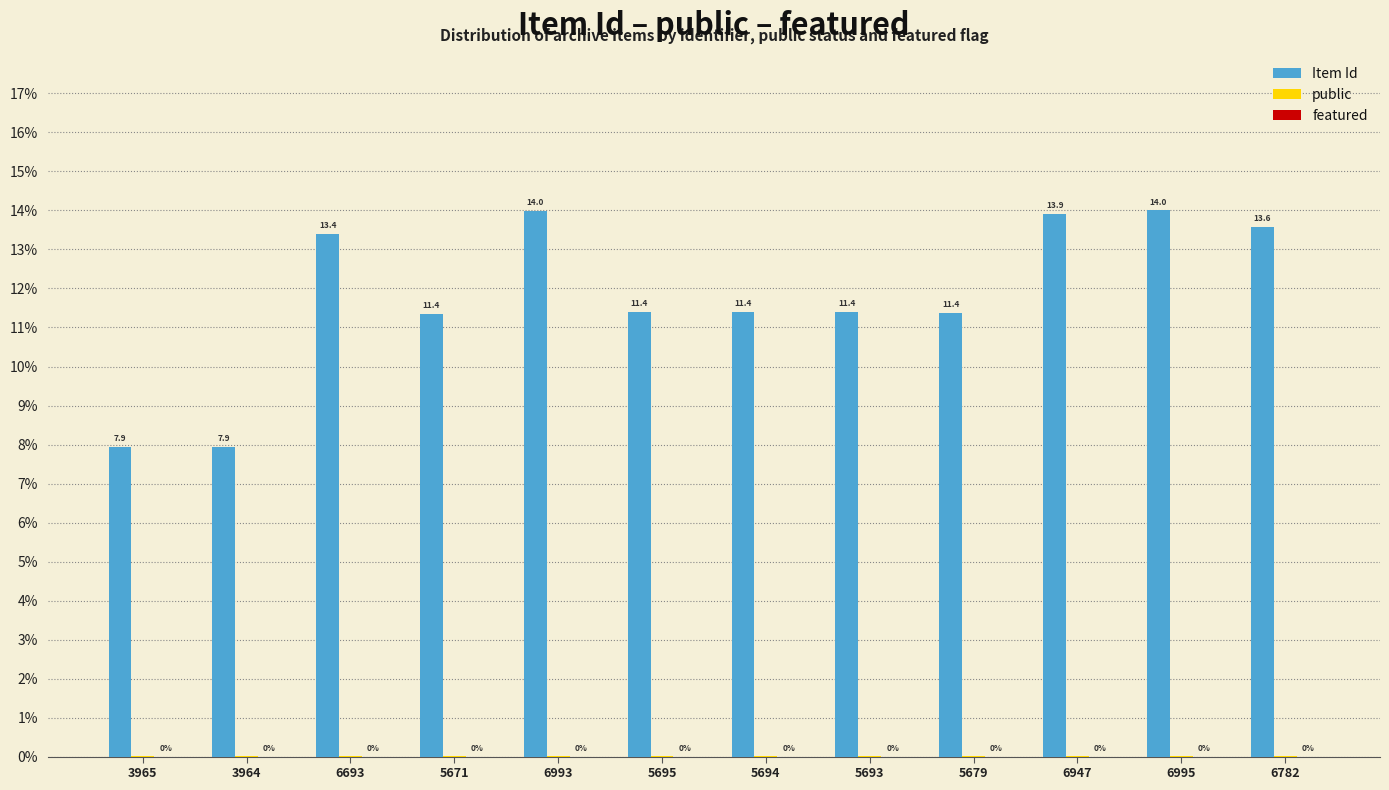

The value of Item Id at 6947 is 7.2. True or false?

False